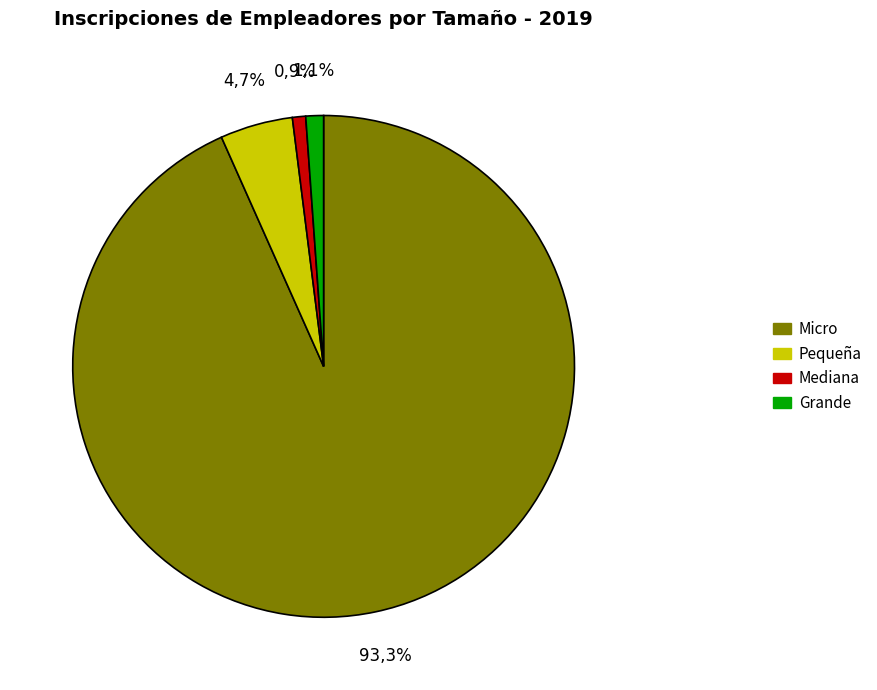

What is the total percentage of Micro and Mediana?

94.2%